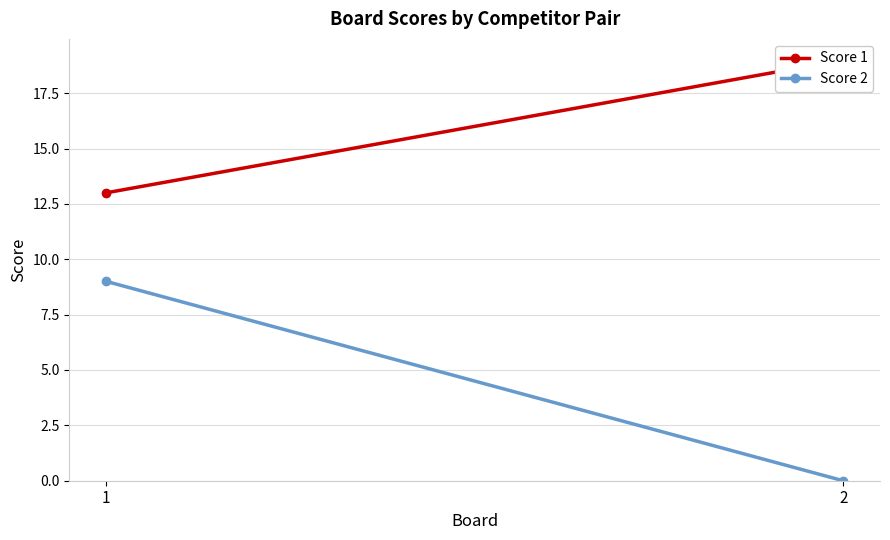

At which category is the sum across all series the highest?

1